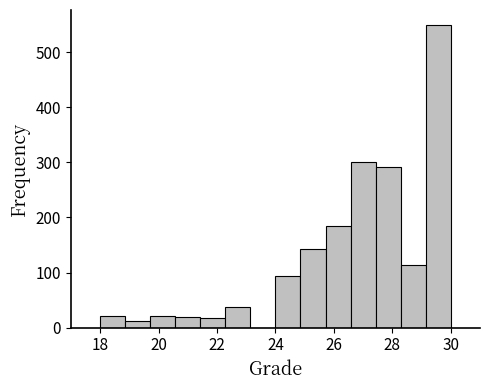

Reading left to right, transcribe this chart: for each bar, give the range it covers on the x-axis and its height. Neither the bar edges nor the heights are printed on the chart, so give them approximately, as read against the axes.

18.0 to 18.8: 20
18.8 to 19.8: 10
19.8 to 20.6: 20
20.6 to 21.4: 20
21.4 to 22.2: 20
22.2 to 23.2: 40
23.2 to 24.0: 0
24.0 to 24.8: 90
24.8 to 25.8: 140
25.8 to 26.6: 180
26.6 to 27.4: 300
27.4 to 28.2: 290
28.2 to 29.2: 110
29.2 to 30.0: 550